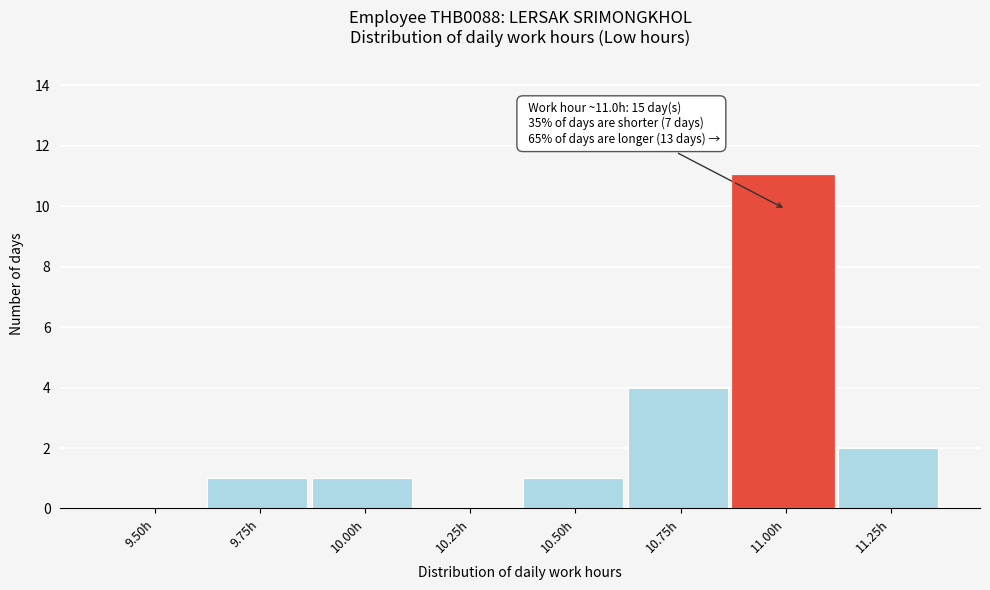

Reading right to left, list all the values displayed in this chart.

11.25h=2	11.00h=11	10.75h=4	10.50h=1	10.25h=0	10.00h=1	9.75h=1	9.50h=0